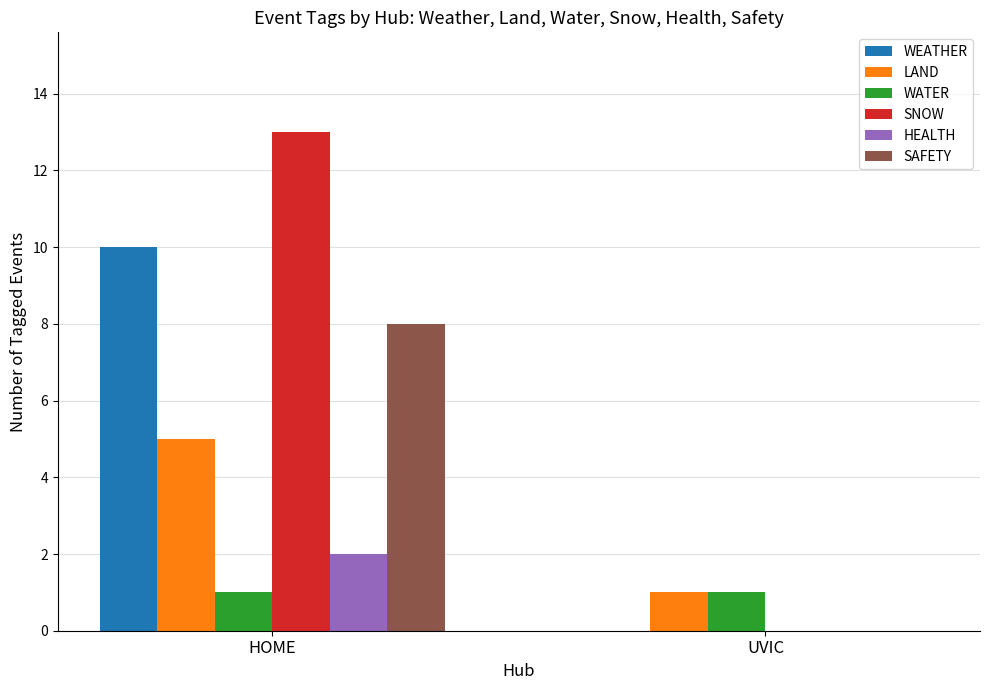

What is the approximate value of SAFETY at HOME?

8